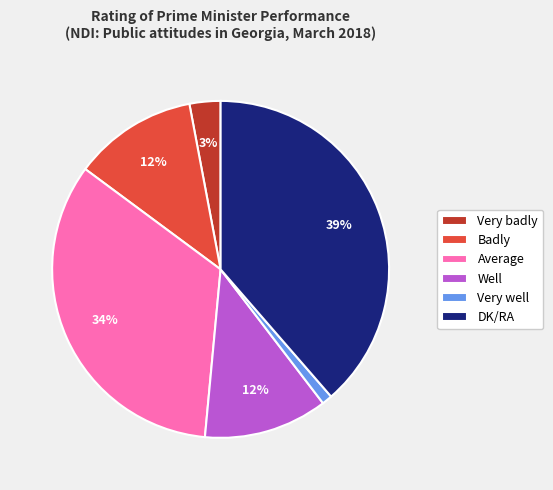

Does Badly account for over 50% of the chart?

No